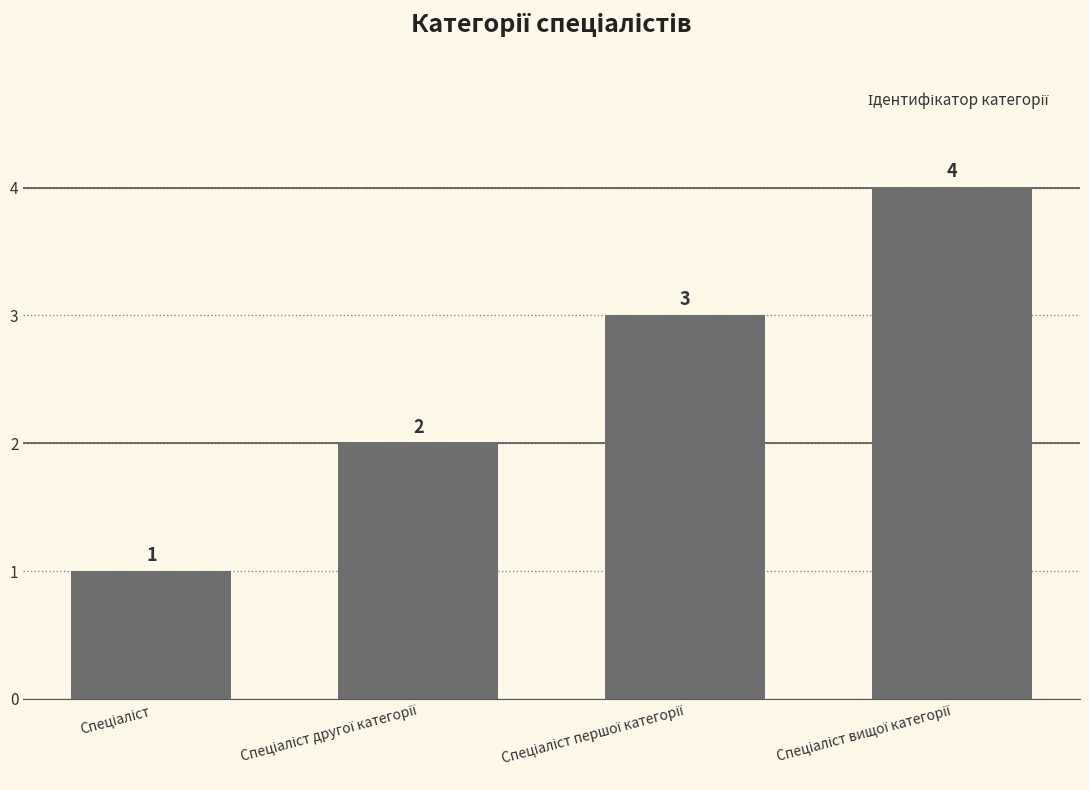

What is the difference between the maximum and minimum values?

3